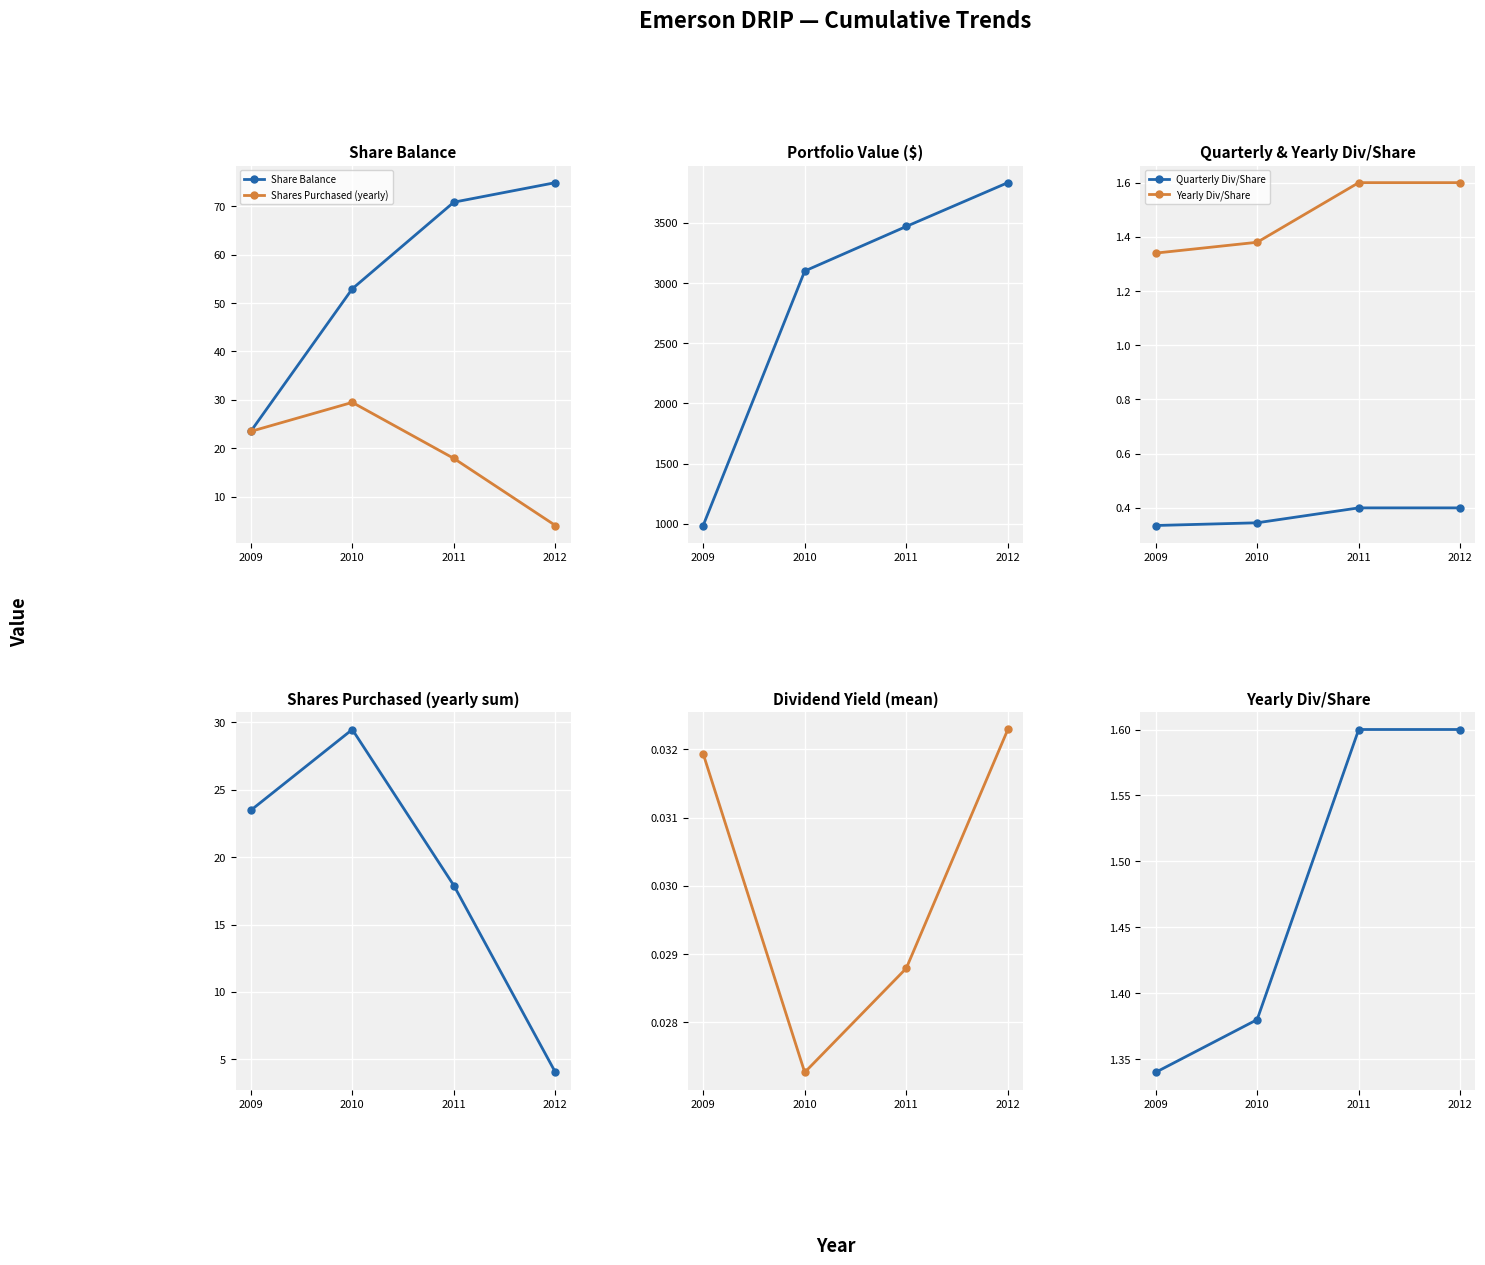

Is it true that Share Balance equals 96.0 at 2011?

False